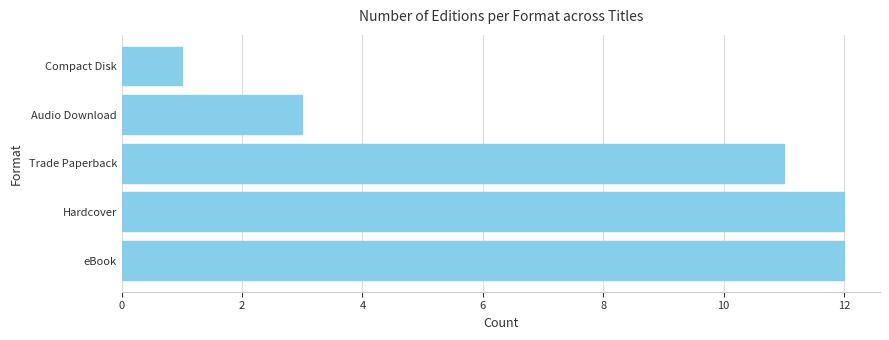

What is the minimum value shown in the chart?

1